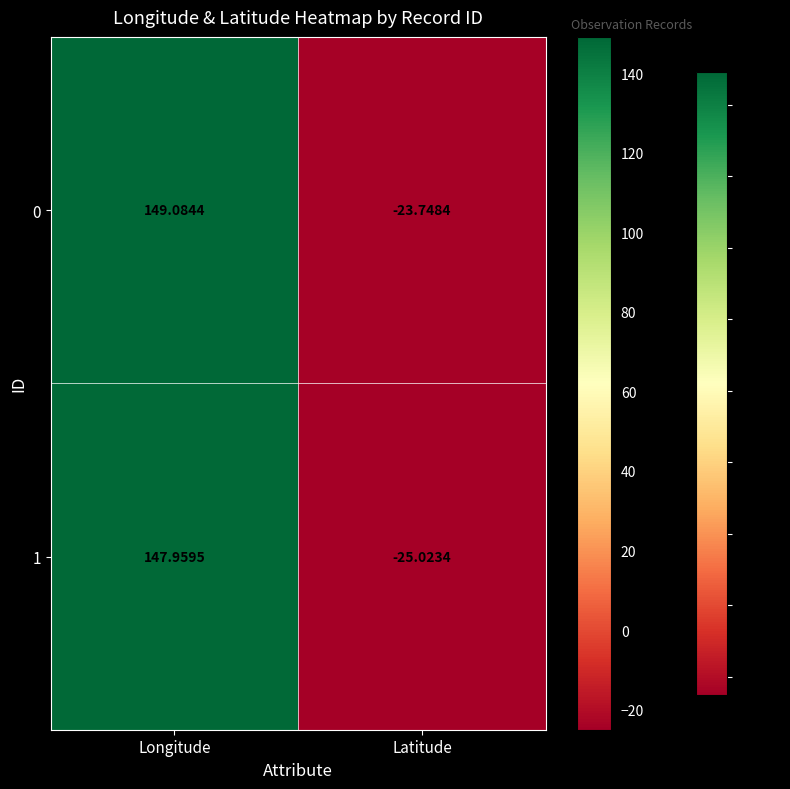

What is the smallest value displayed?

-25.0